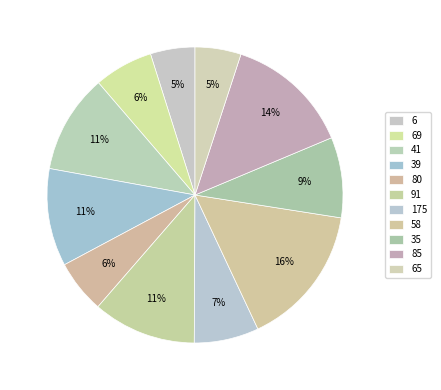

Do 39 and 41 together represent more than half of the pie?

No